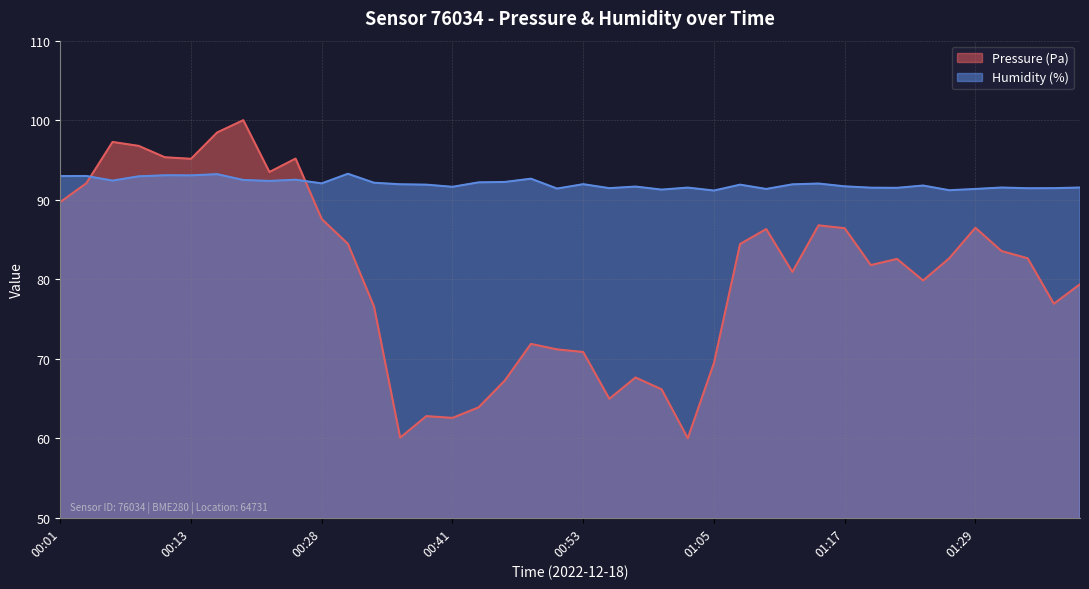

How many lines are shown in the chart?

2